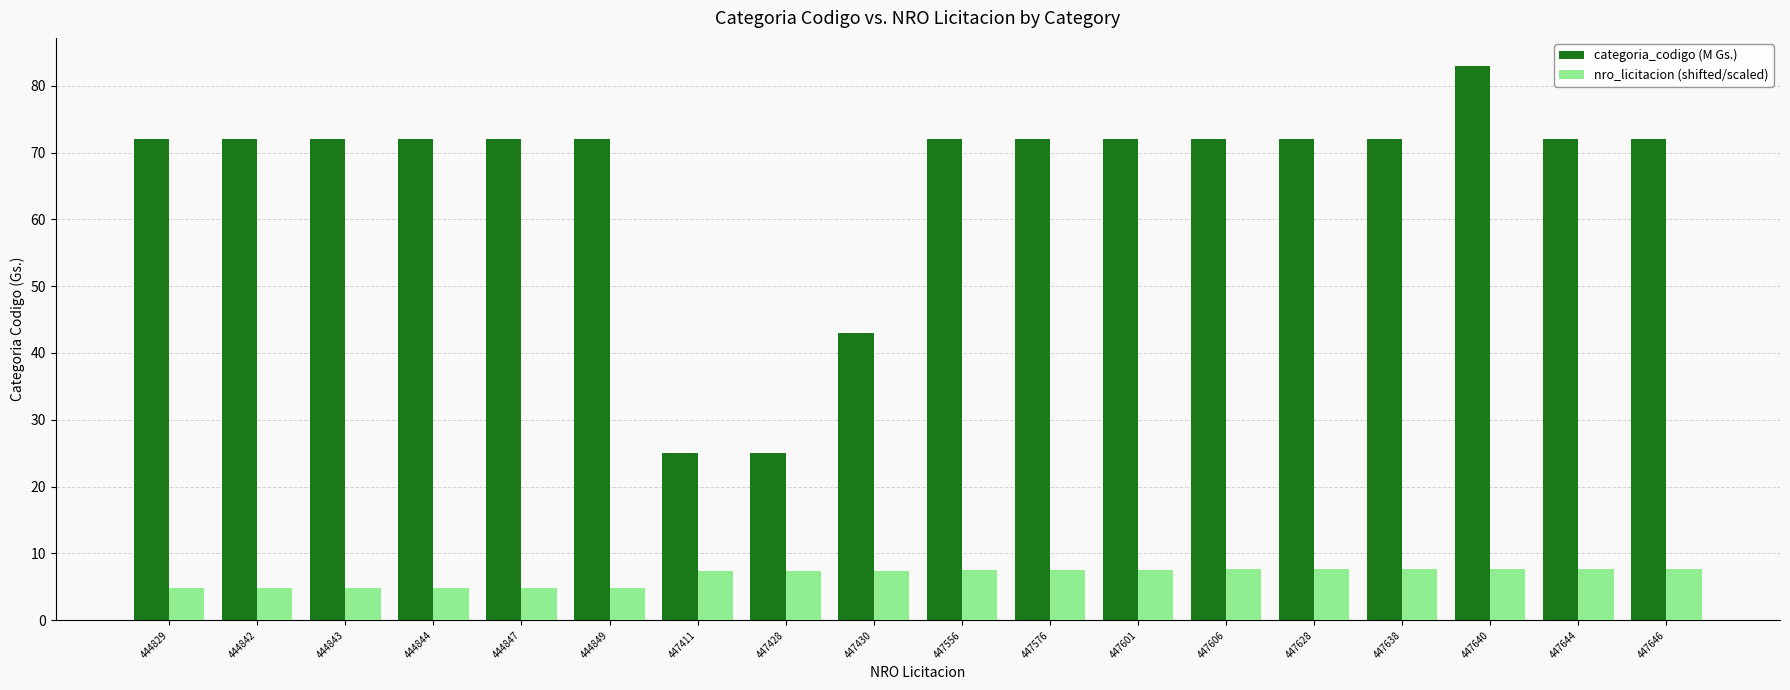

At how many categories does at least one series exceed 77?

1